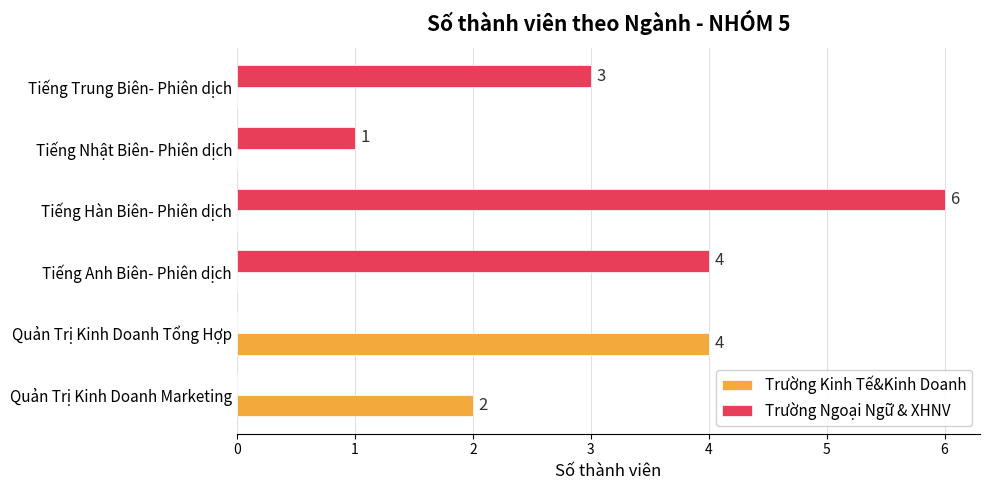

Count the number of categories in the chart.

6